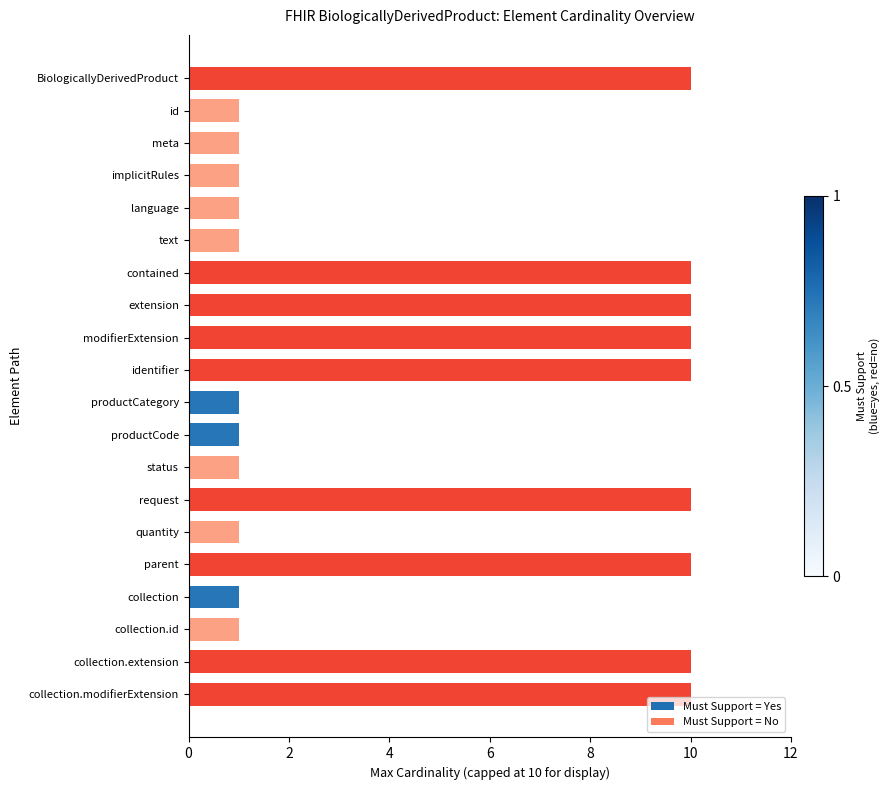

What is the difference between the maximum and minimum values?

9